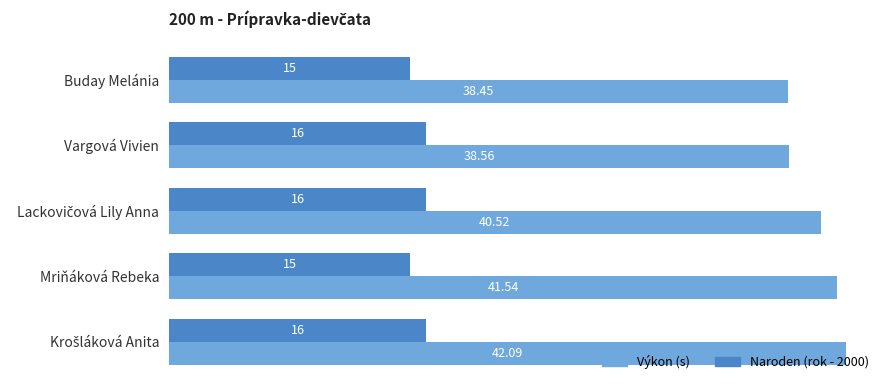

Which series has the largest total across all categories?

Výkon (s)